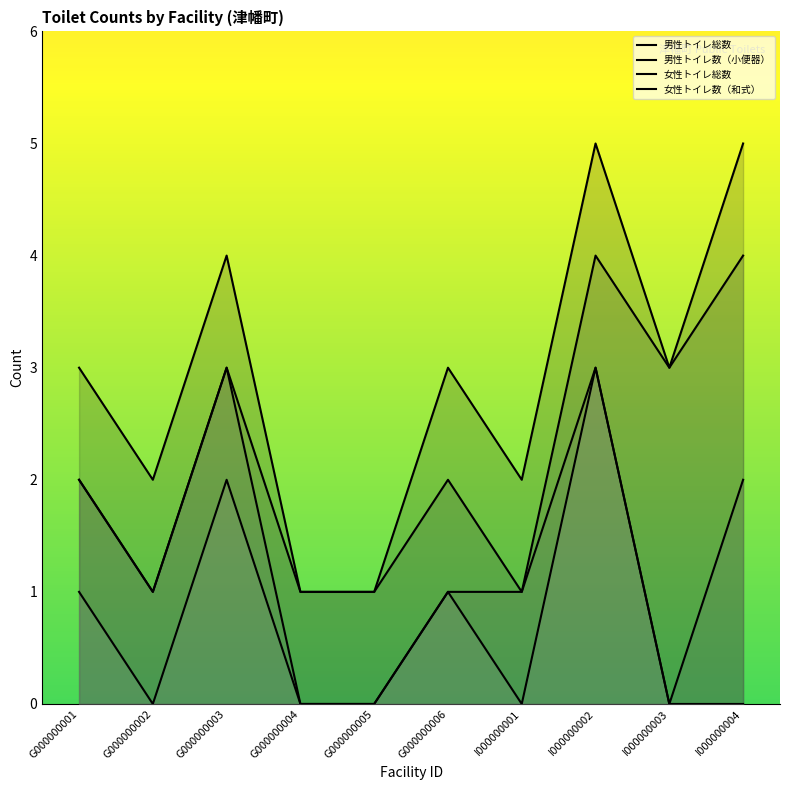

True or false: 男性トイレ数（小便器） has a value of 5 at I000000003.

False